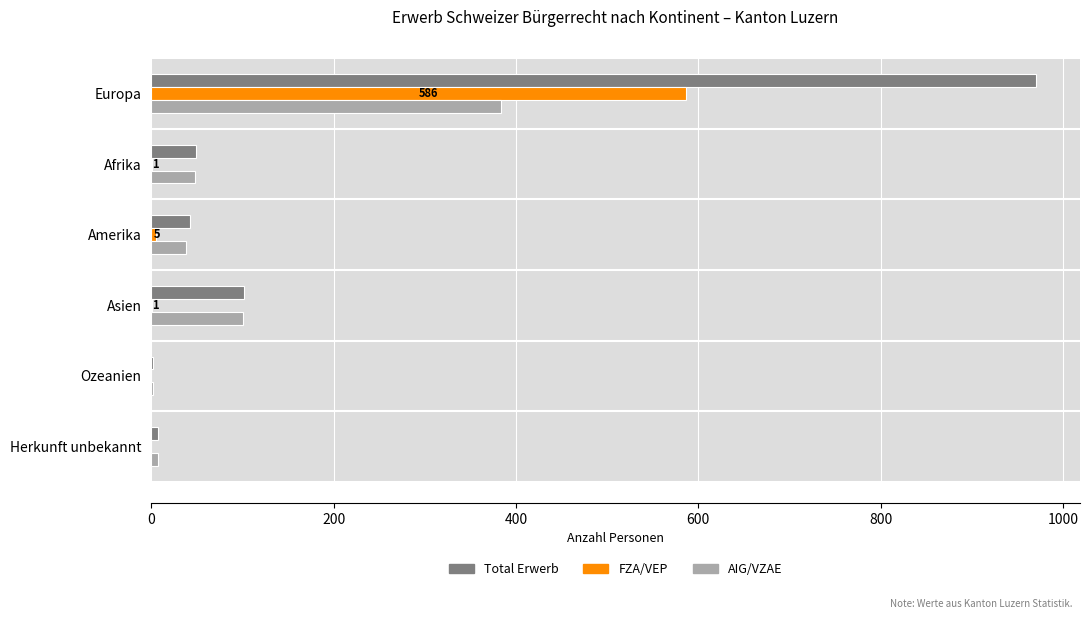

Where is Total Erwerb nearest to the value 486?

Asien